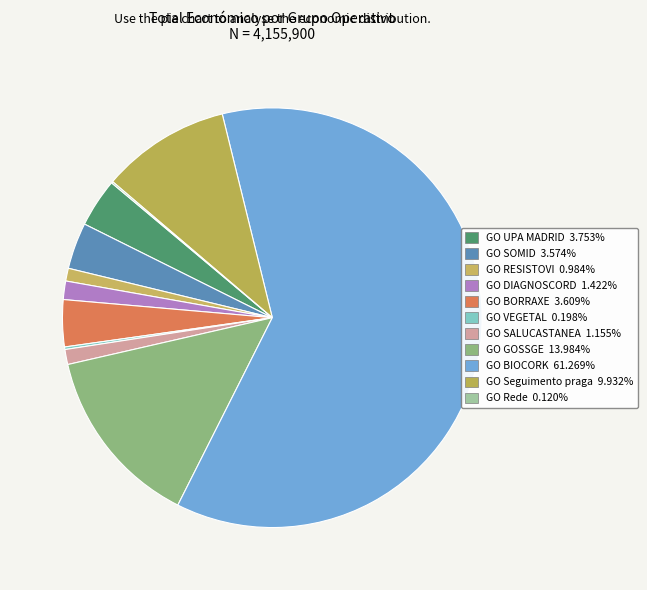

To the nearest percent, what is the difference between the GO Rede and GO GOSSGE slice percentages?

14%